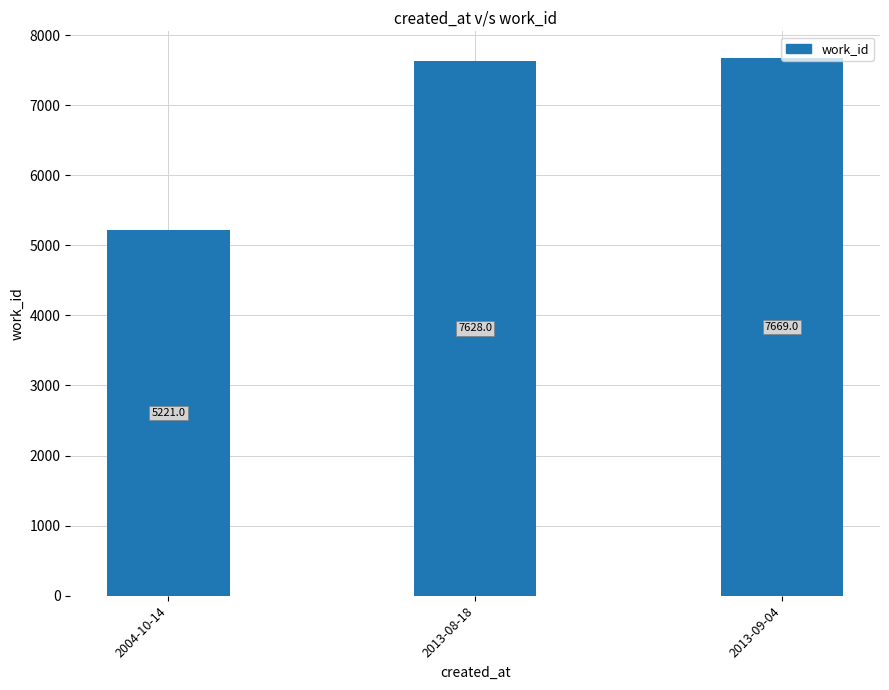

Where is the data nearest to the value 6445?

2013-08-18